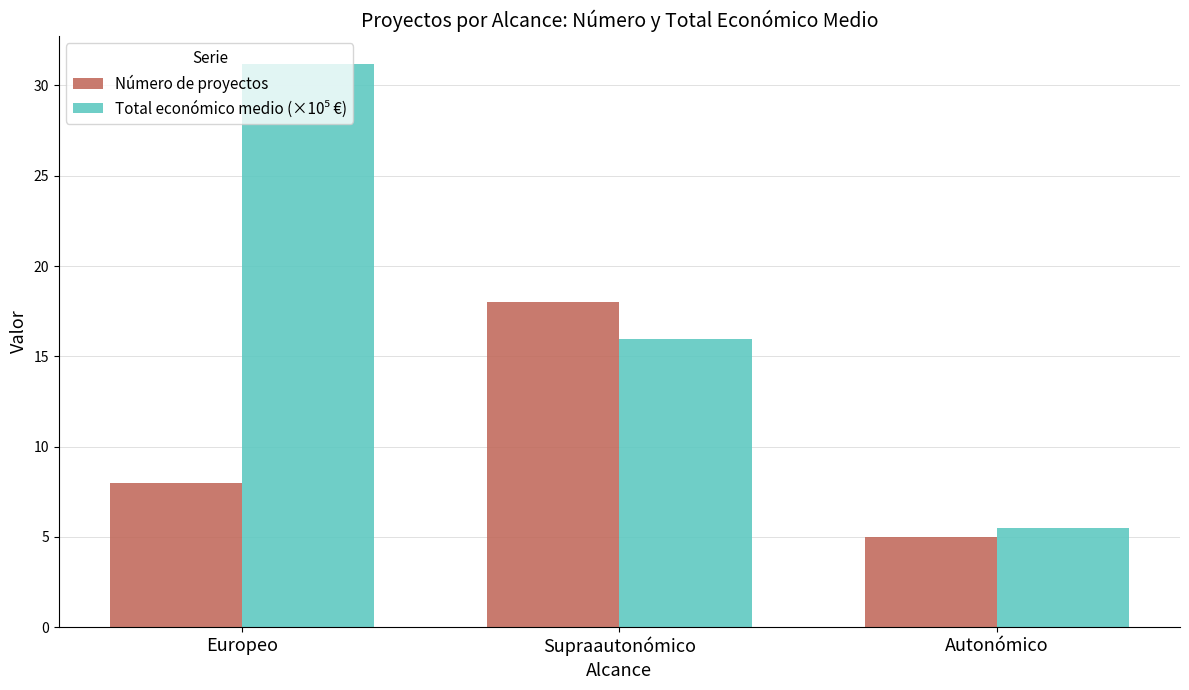

How many data points does each series have?

3